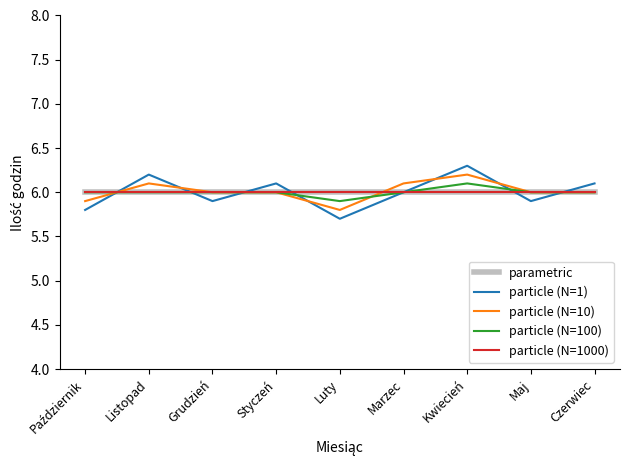

Is this an area chart (filled region under the line)?

No